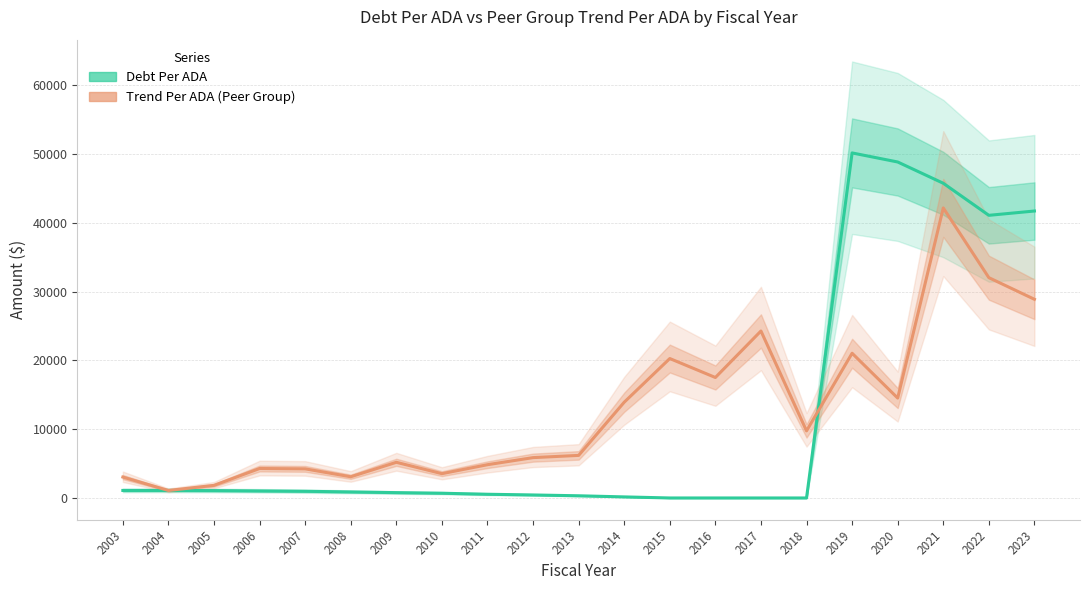

List the series in order of their overall mean, highest first.

Trend Per ADA (Peer Group), Debt Per ADA